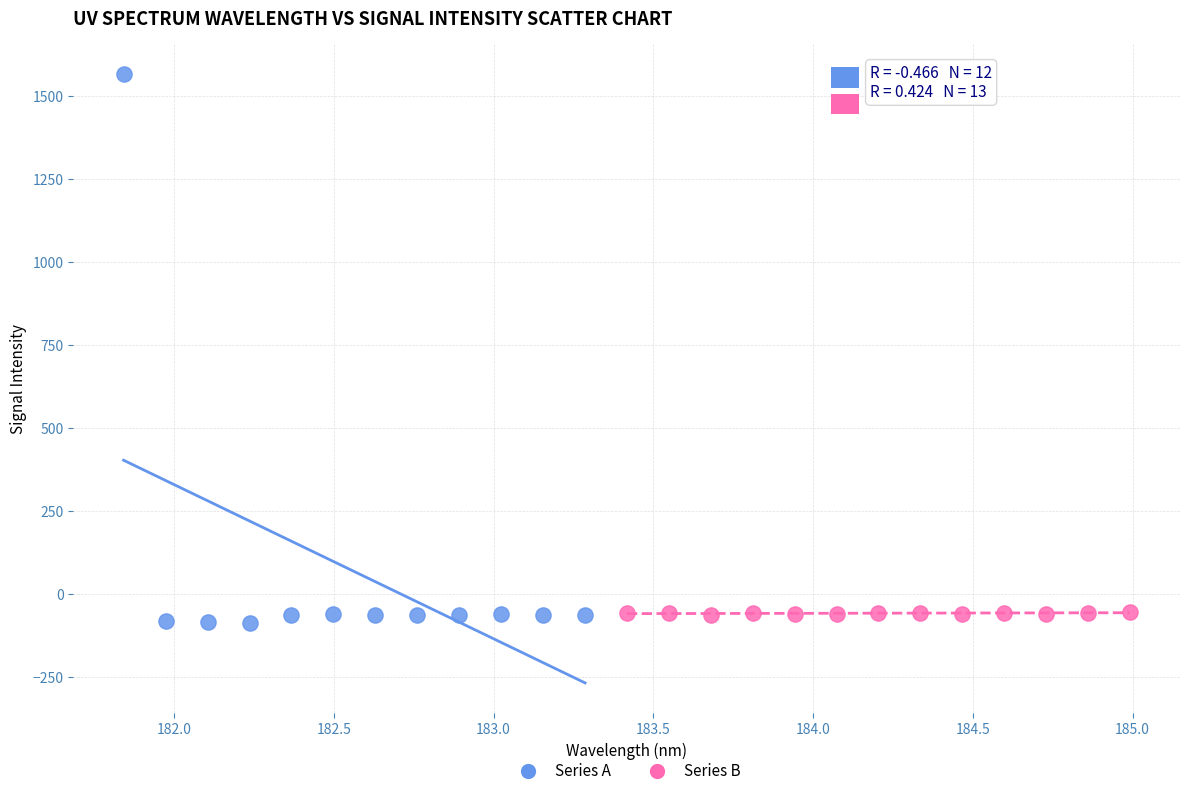

Which series contains the highest Y value?

Series A